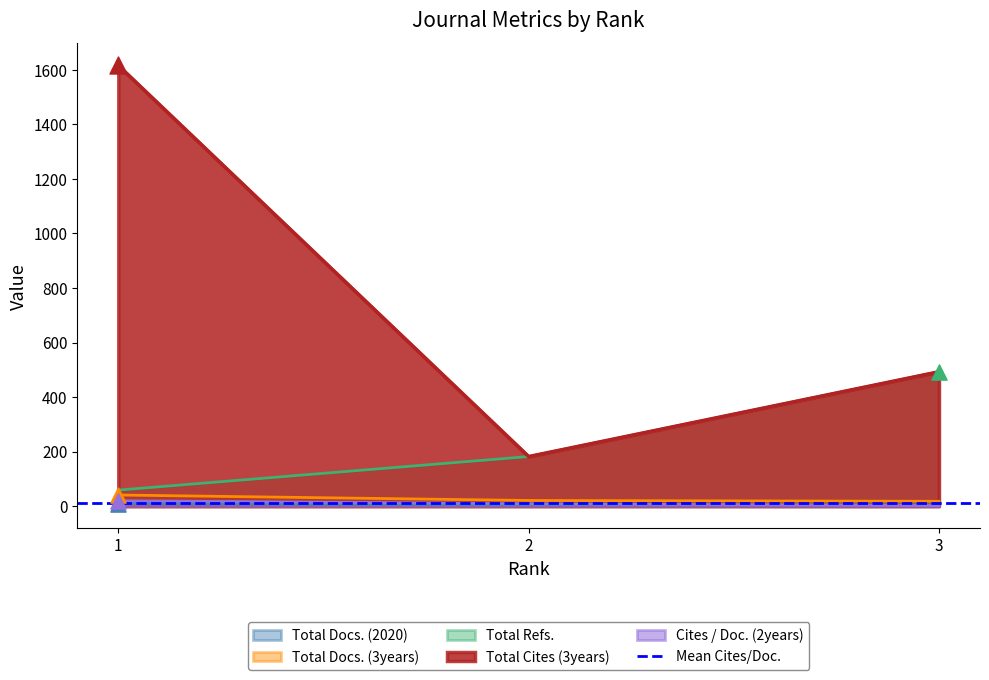

Which series contains the lowest Y value?

Cites / Doc. (2years)